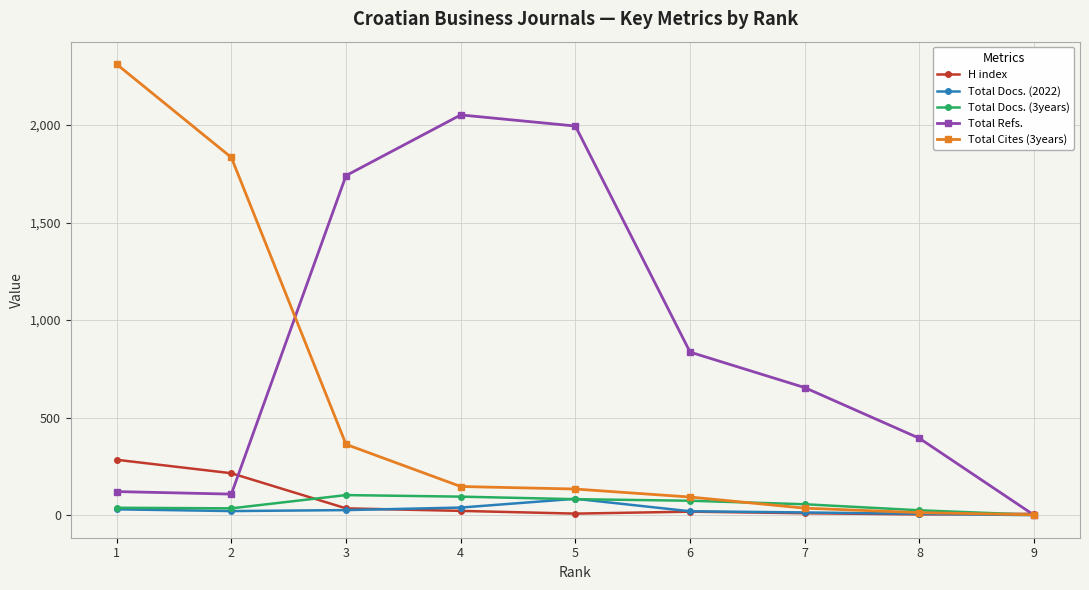

The value of Total Docs. (2022) at 9 is 0. True or false?

True